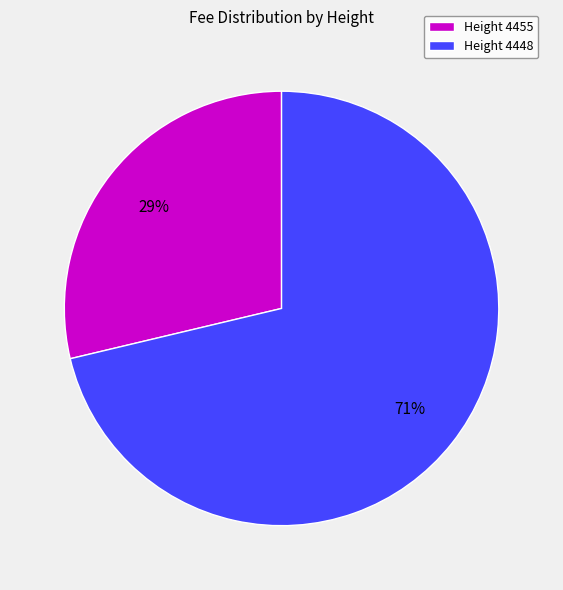

How many slices are in this pie chart?

2